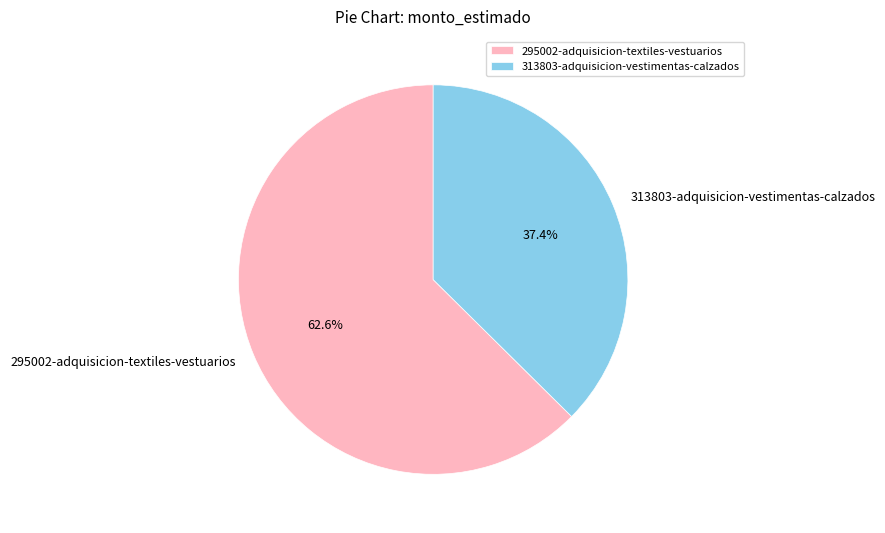

Does any single category account for the majority?

Yes